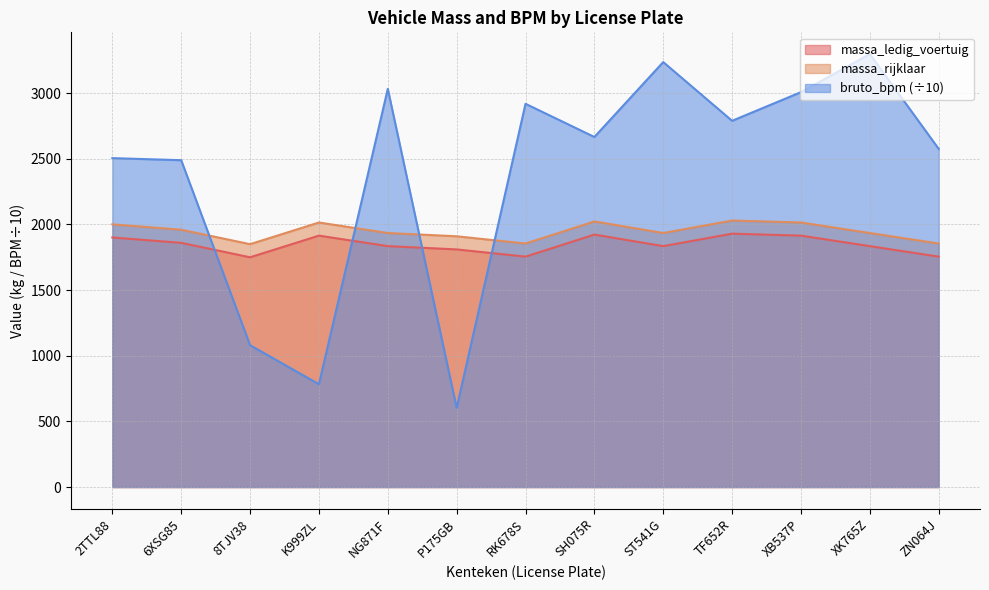

True or false: bruto_bpm and massa_rijklaar cross at least once.

True